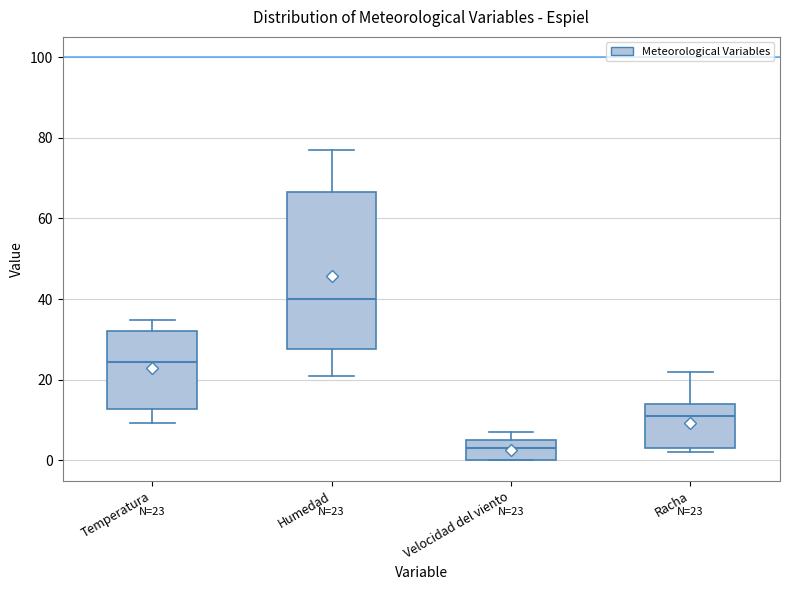

Comparing the boxes themselves (not the whiskers), which one is the tallest?

Humedad